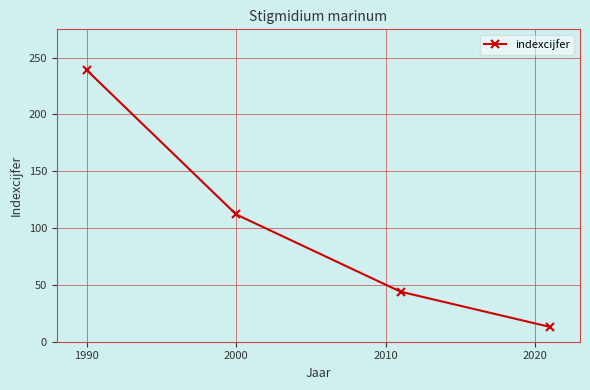

What is the minimum value shown in the chart?

13